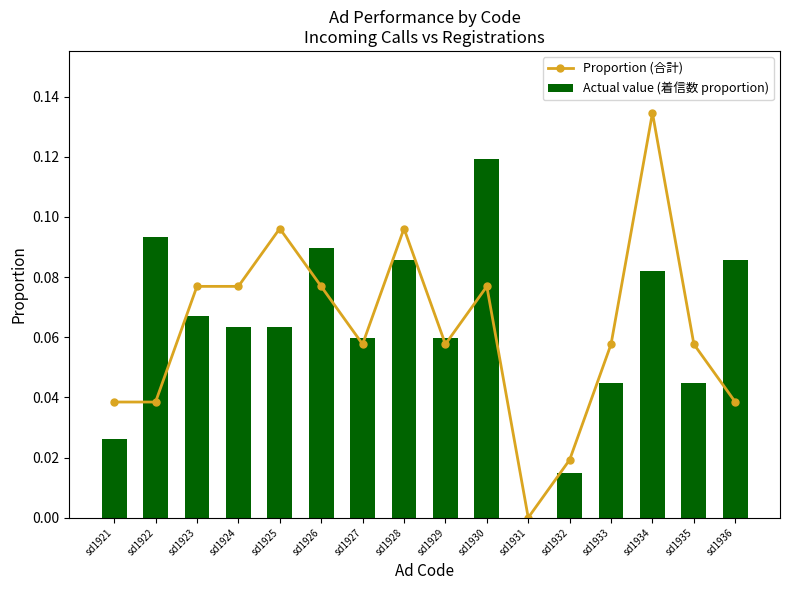

The Actual value (着信数 proportion) series shows 0.1 at sd1924. True or false?

True